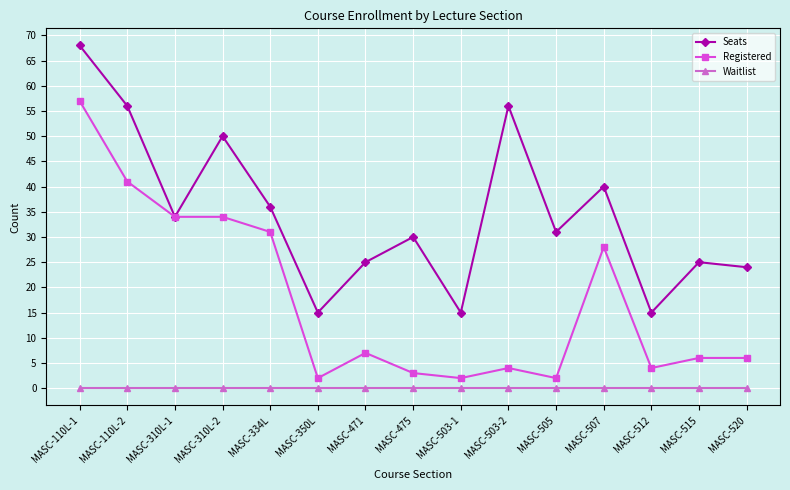

What is the total value across all series at MASC-503-2?

60